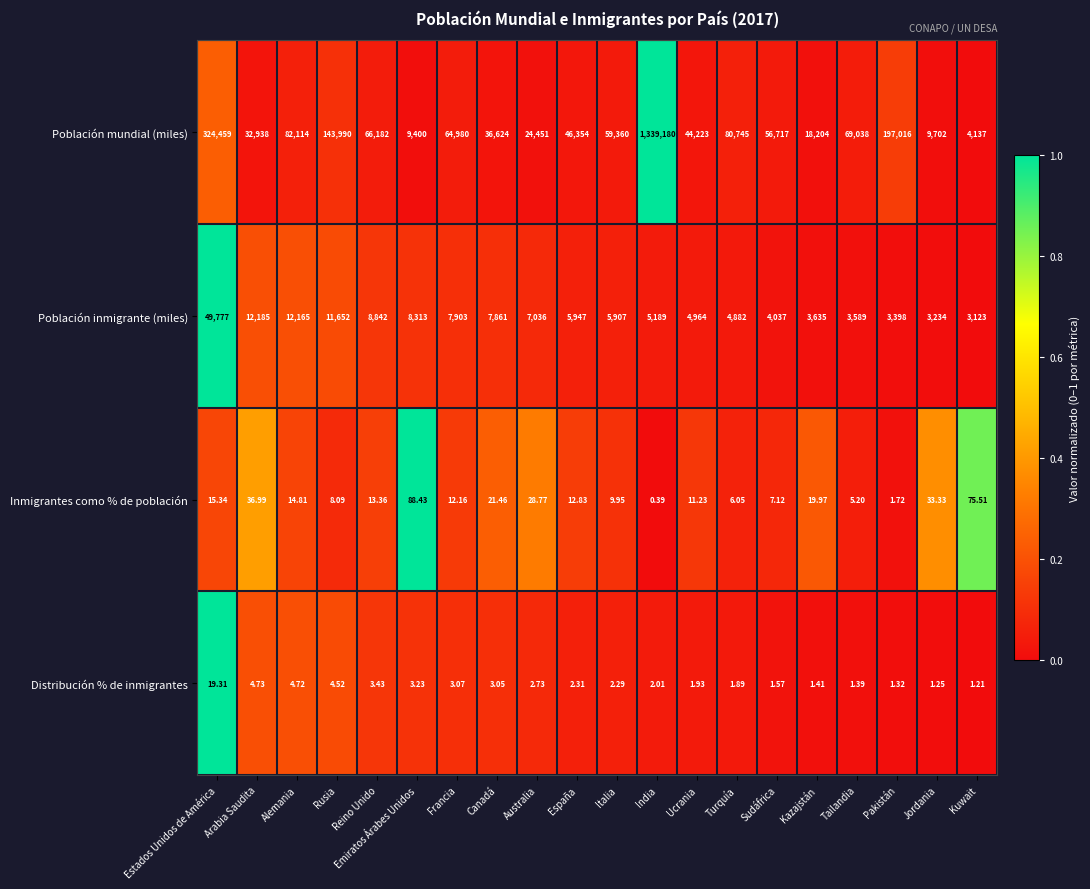

Where does the Distribución % de inmigrantes series first go above 2?

Estados Unidos de América